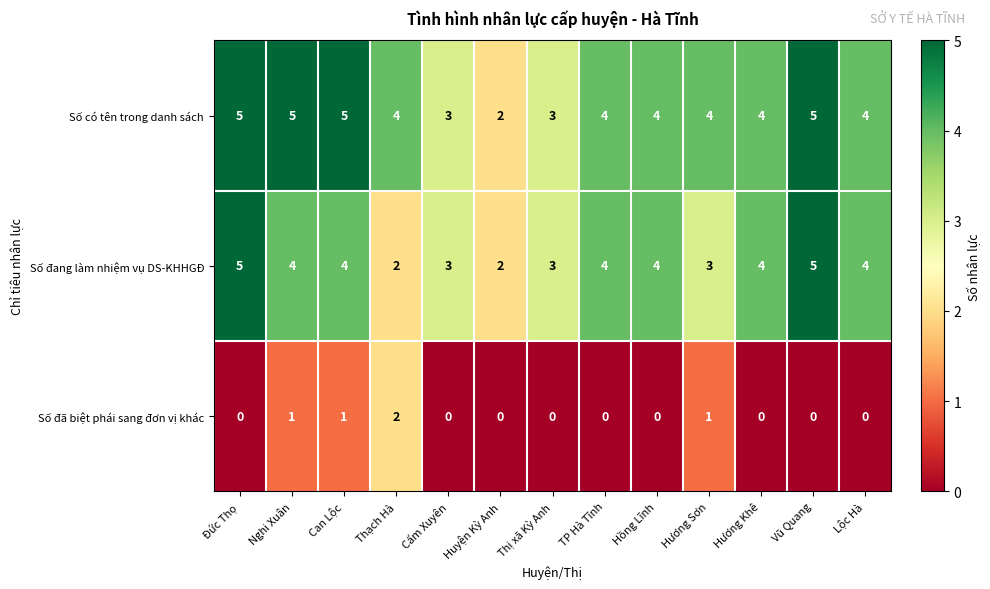

What is the spread (max minus min) of values at Thị xã Kỳ Anh?

3